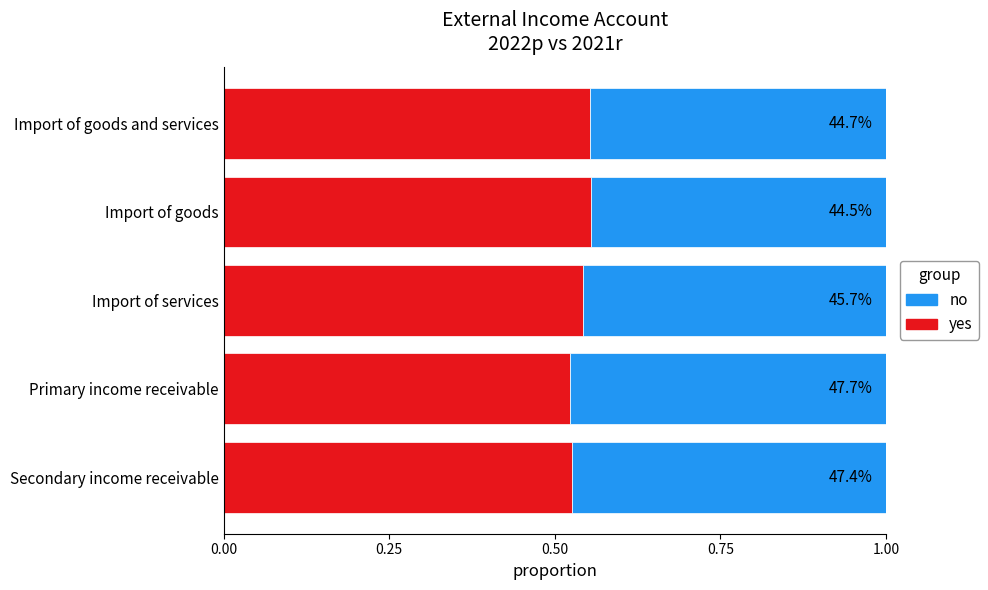

Count the yes values in the range 0 to 1.

5